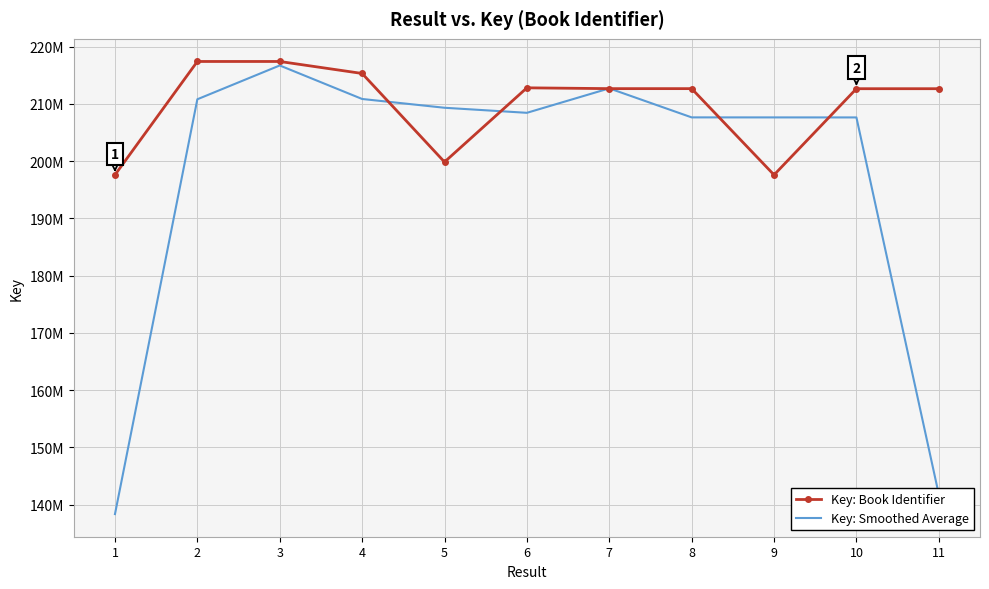

Between 3 and 10, which is larger?

3